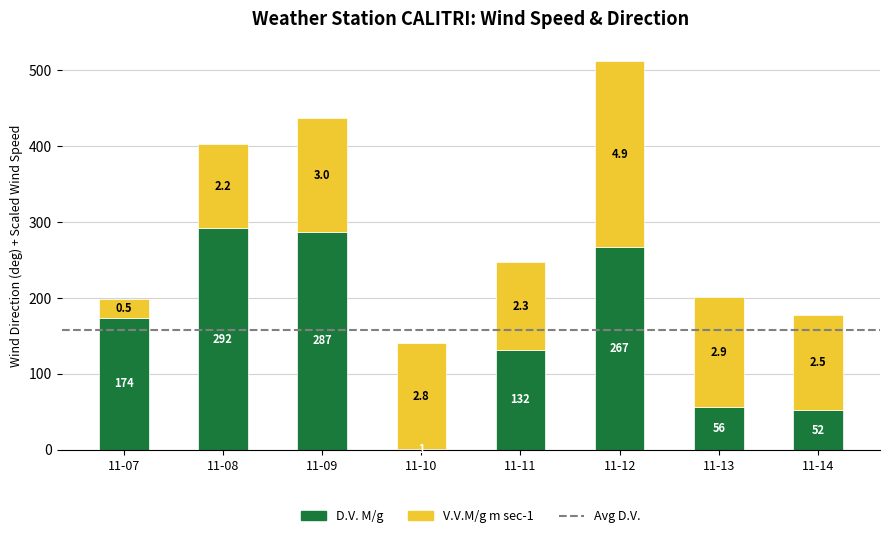

What is the total value across all series at 11-09?

437